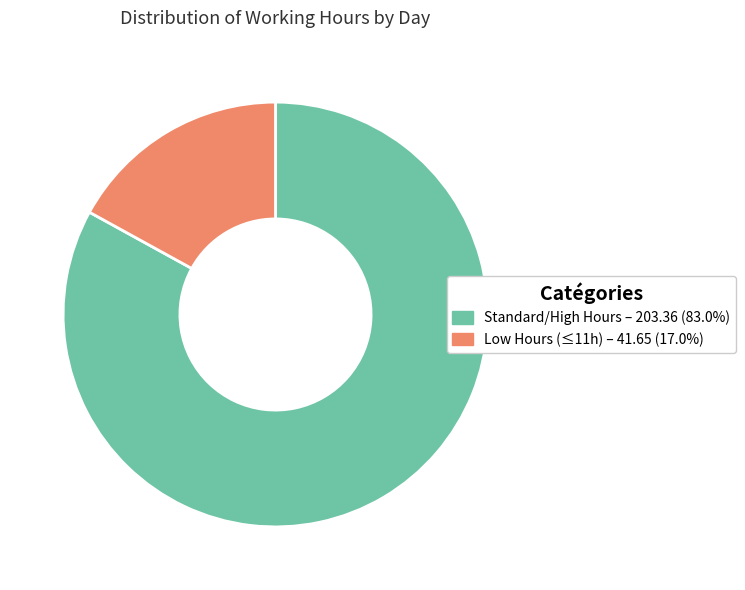

Is the sum of Low Hours (≤11h) – 41.65 (17.0%) and Standard/High Hours – 203.36 (83.0%) greater than half?

Yes